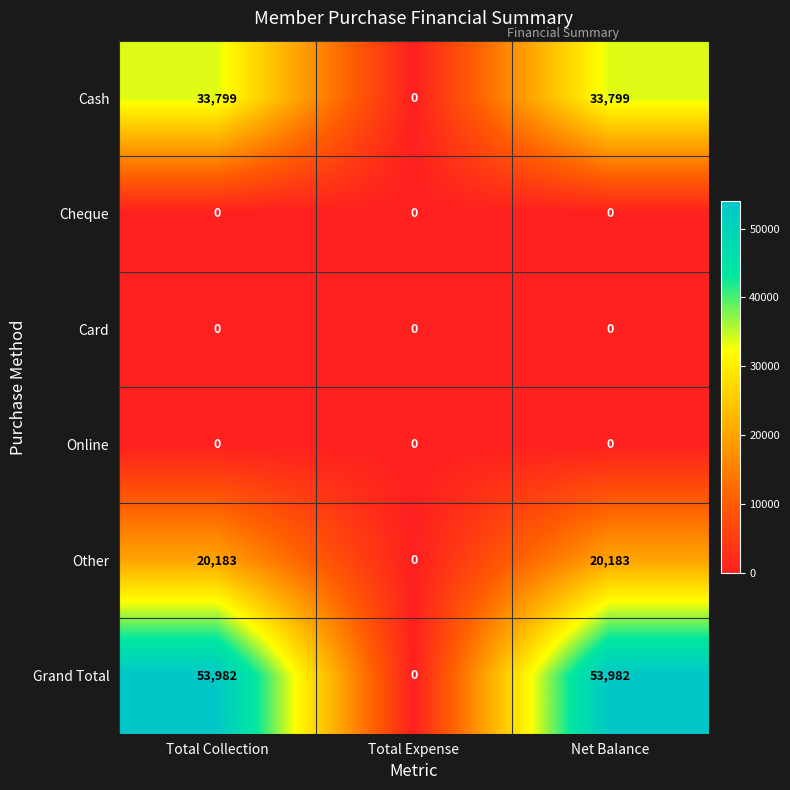

Is it true that Online equals 0 at Net Balance?

True